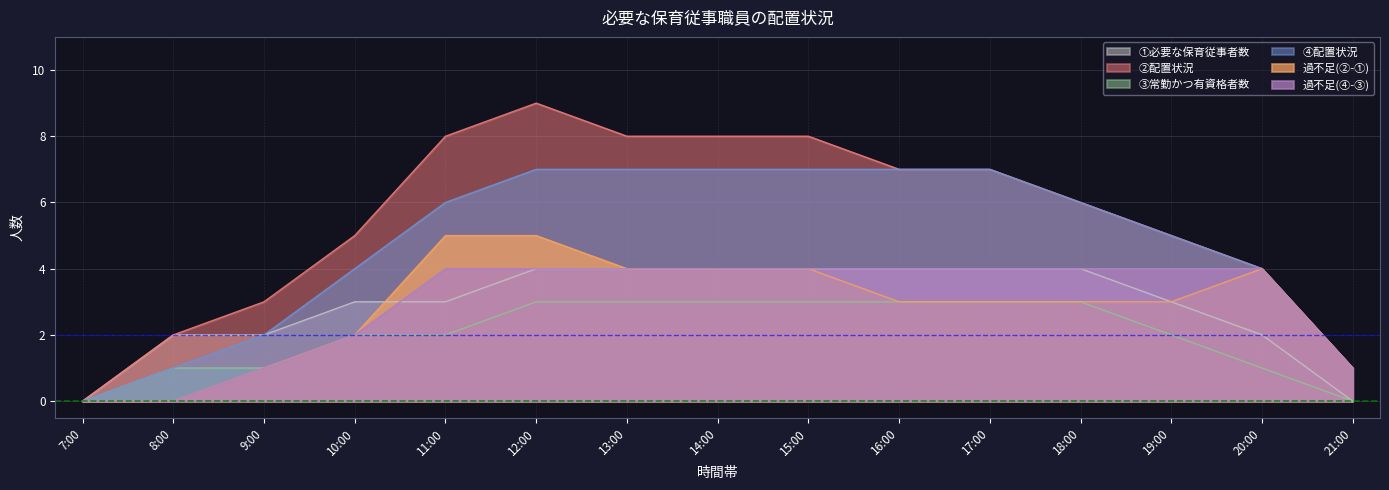

The value of ①必要な保育従事者数 at 19:00 is 2. True or false?

False